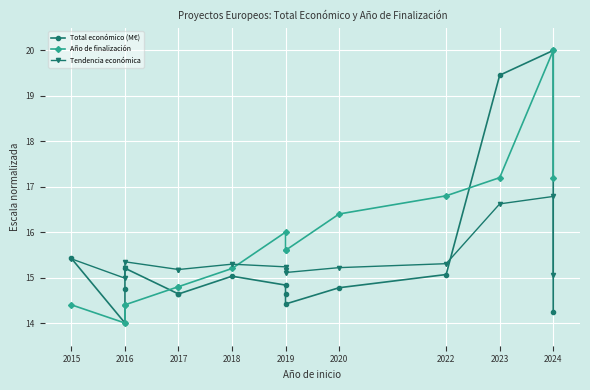

How many lines are shown in the chart?

3